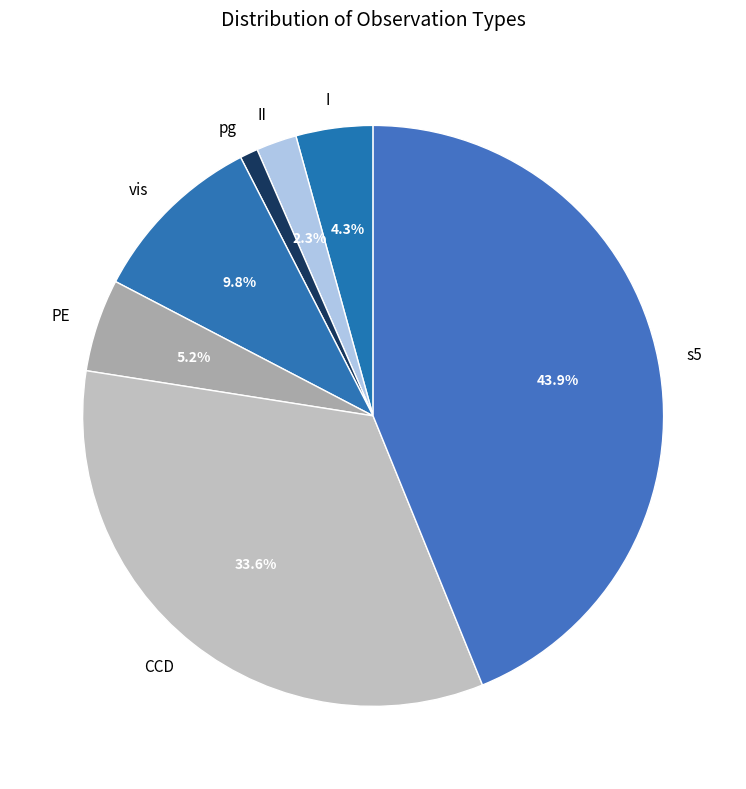

What portion of the pie excludes II?

97.7%